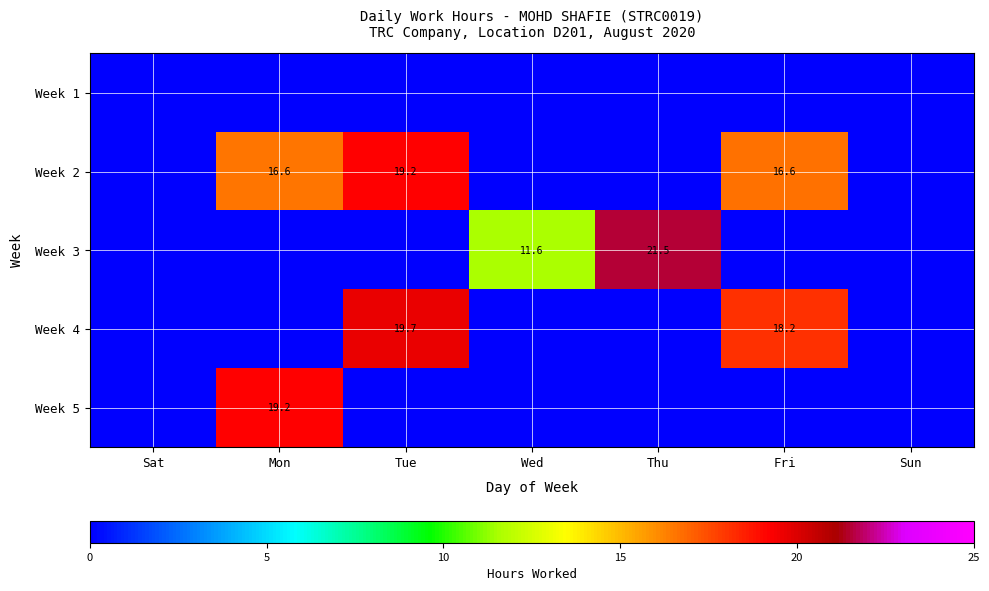

Is it true that Week 2 equals 19.2 at Tue?

True